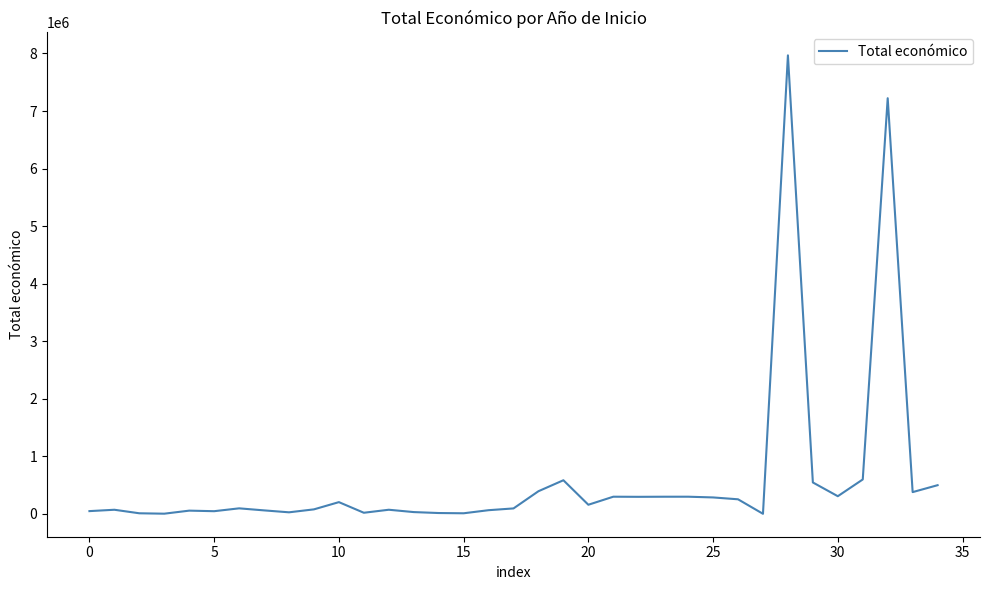

What is the difference between the maximum and minimum values?

7964413